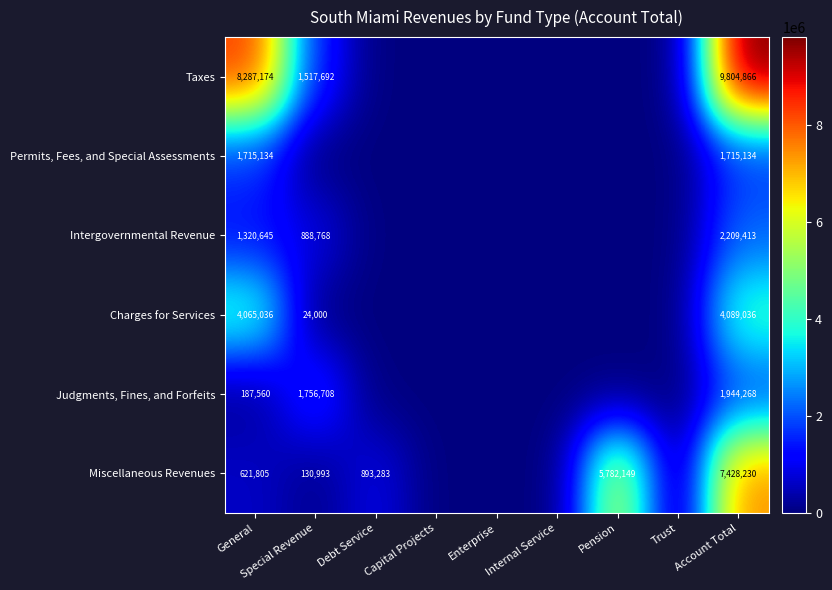

Which has a higher value, Special Revenue or Account Total?

Account Total